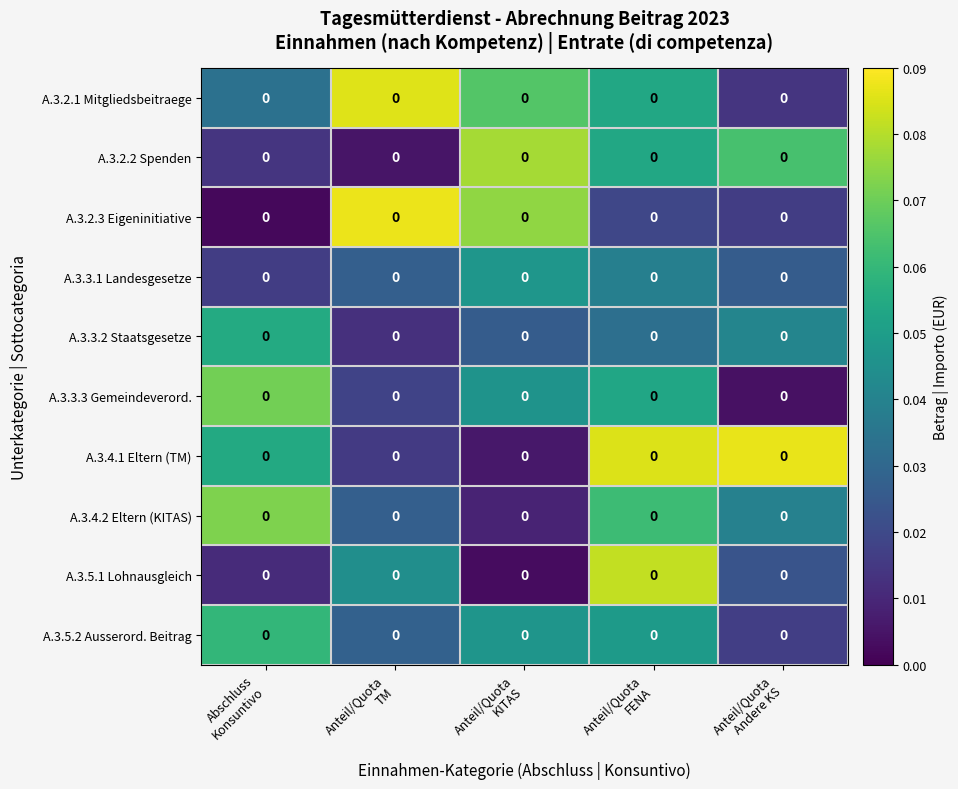

What is the difference between the A.3.5.1 Lohnausgleich values at Anteil/Quota FENA and Anteil/Quota Andere KS?

0.1